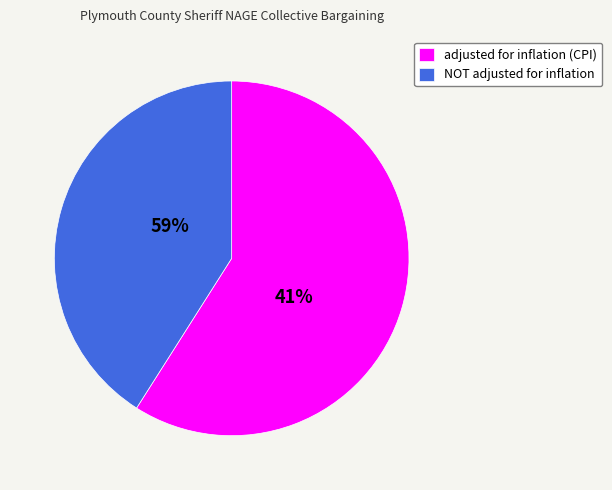

Count the number of slices in the pie.

2